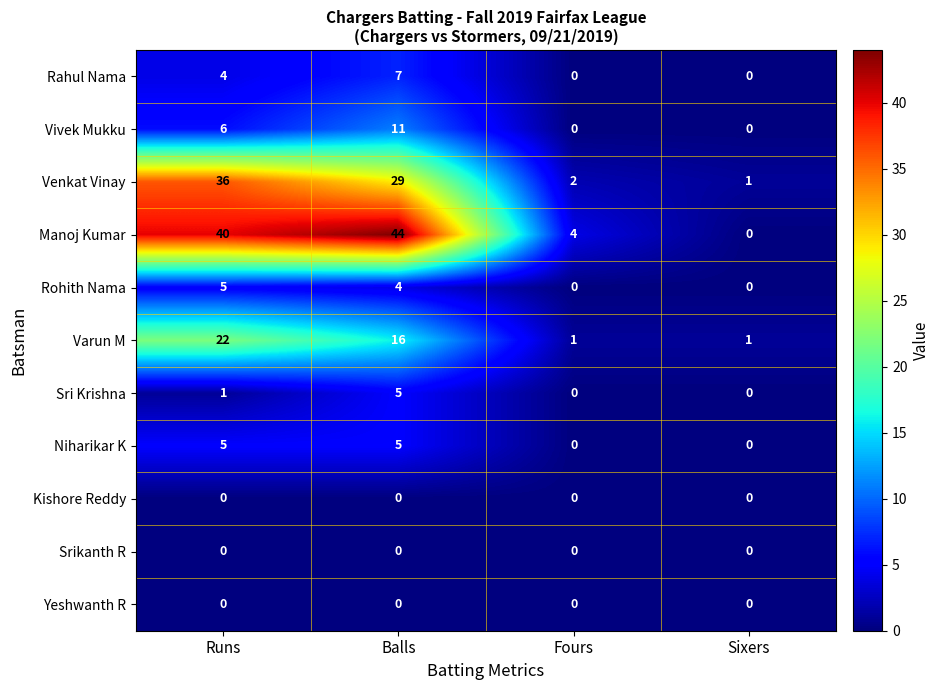

True or false: Rahul Nama has a value of -2 at Sixers.

False